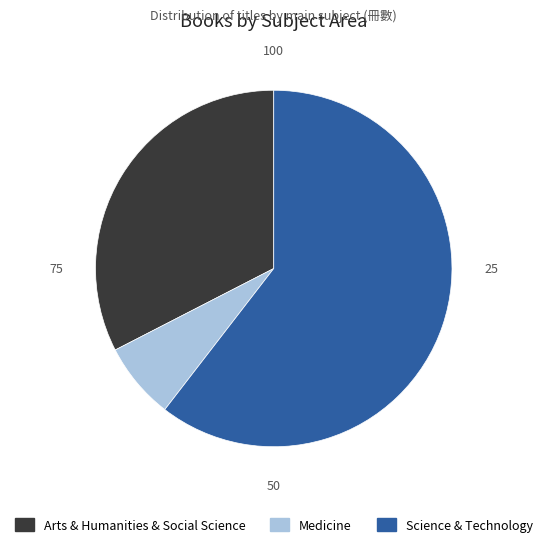

The Medicine slice represents 7% of the pie. True or false?

True